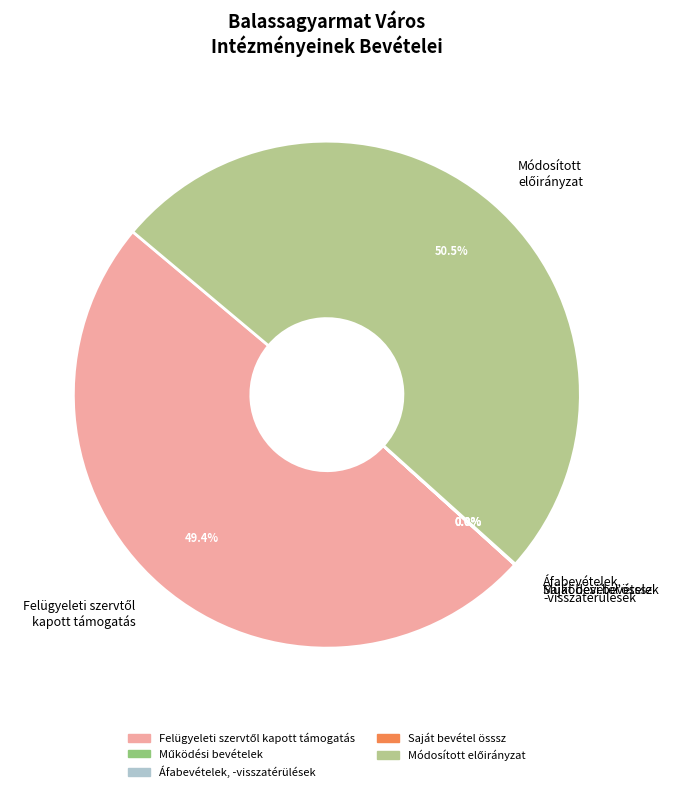

Which has a higher value, Felügyeleti szervtől kapott támogatás or Saját bevétel össsz?

Felügyeleti szervtől kapott támogatás